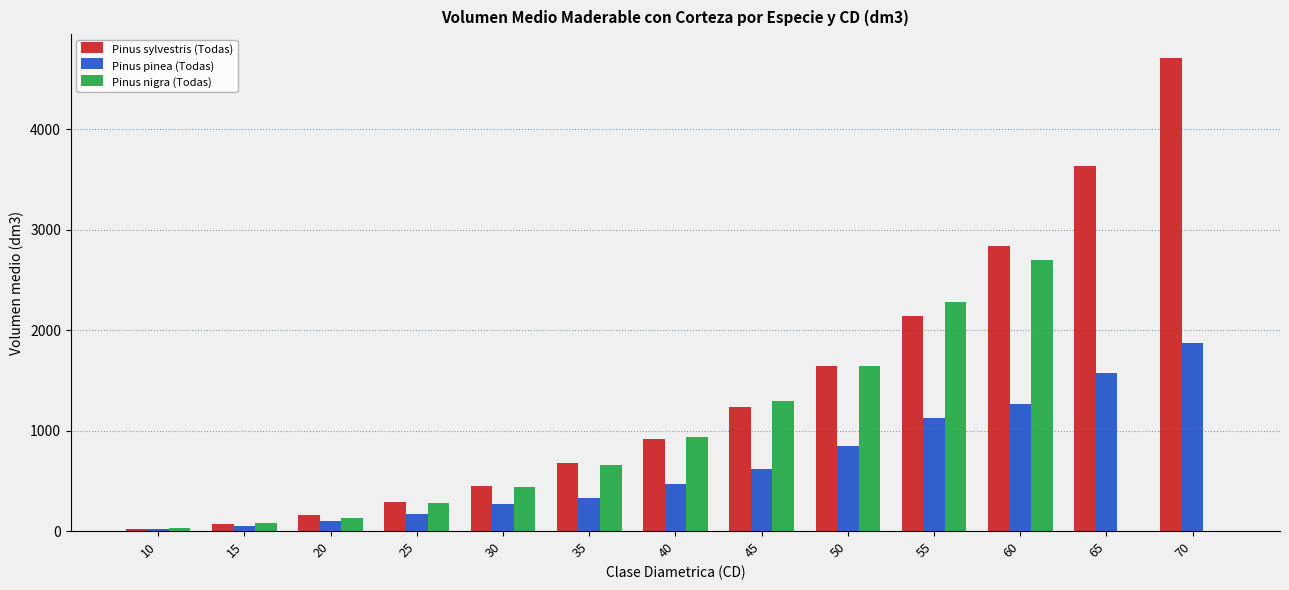

The value of Pinus nigra (Todas) at 20 is 130.7. True or false?

True